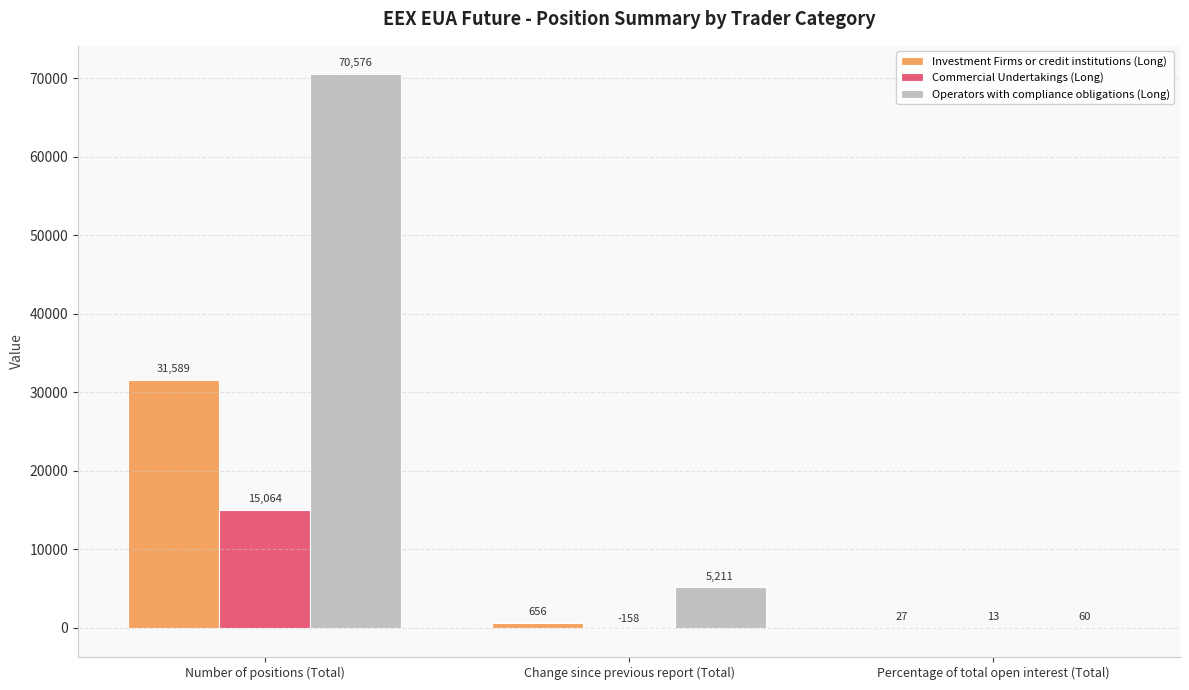

Which series changed the most between Number of positions (Total) and Change since previous report (Total)?

Operators with compliance obligations (Long)